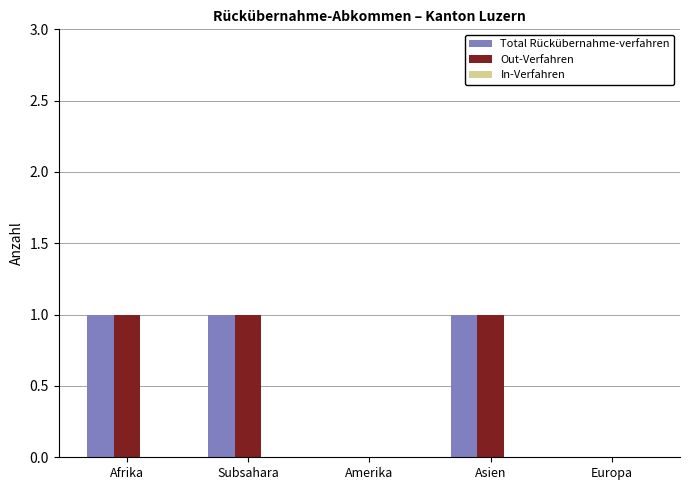

Count the number of categories in the chart.

5